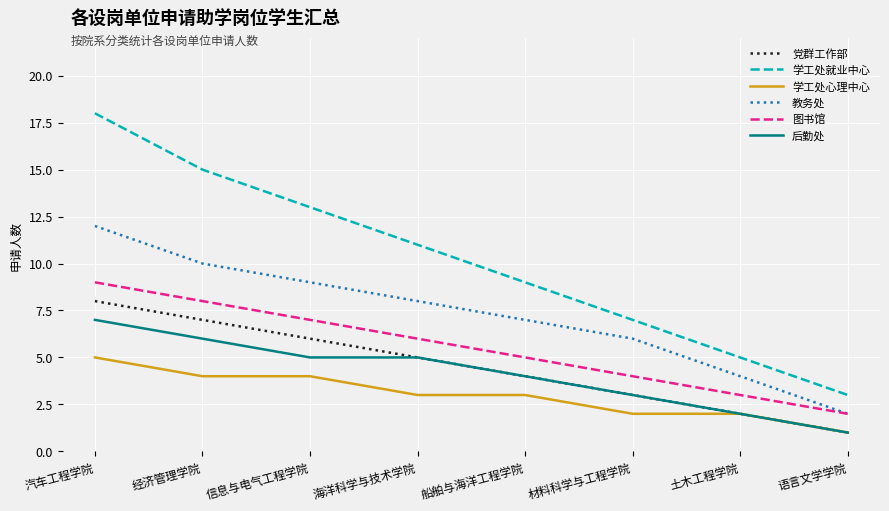

Which series changed the most between 信息与电气工程学院 and 海洋科学与技术学院?

学工处就业中心